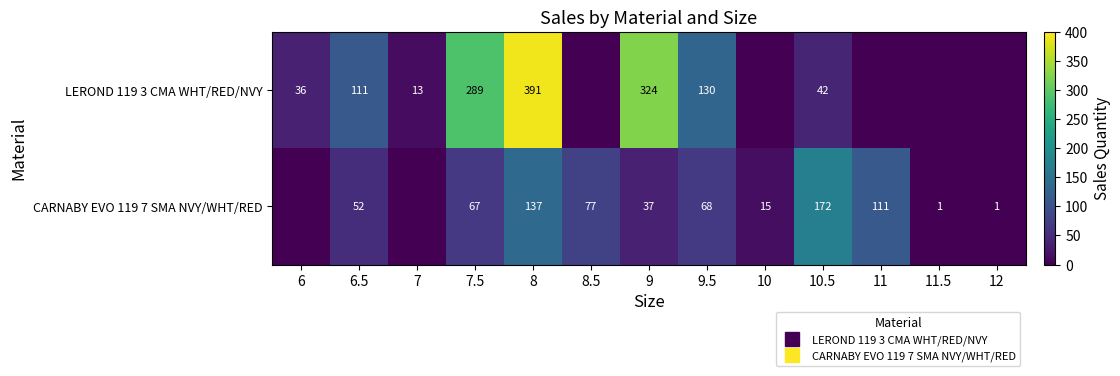

True or false: CARNABY EVO 119 7 SMA NVY/WHT/RED has a value of 9 at 9.

False